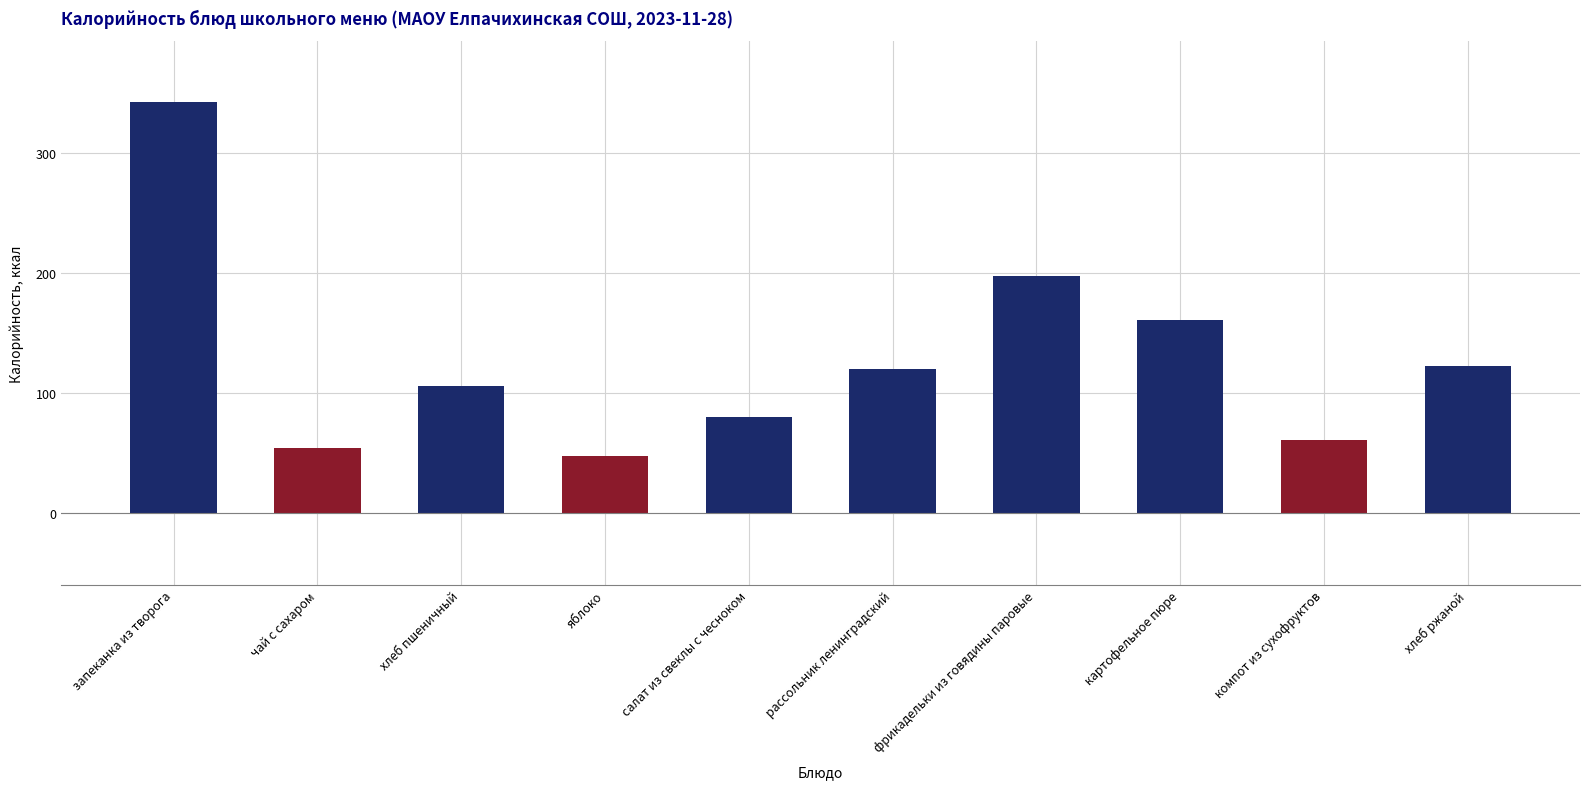

What is the change in value from чай с сахаром to салат из свеклы с чесноком?

+26.0